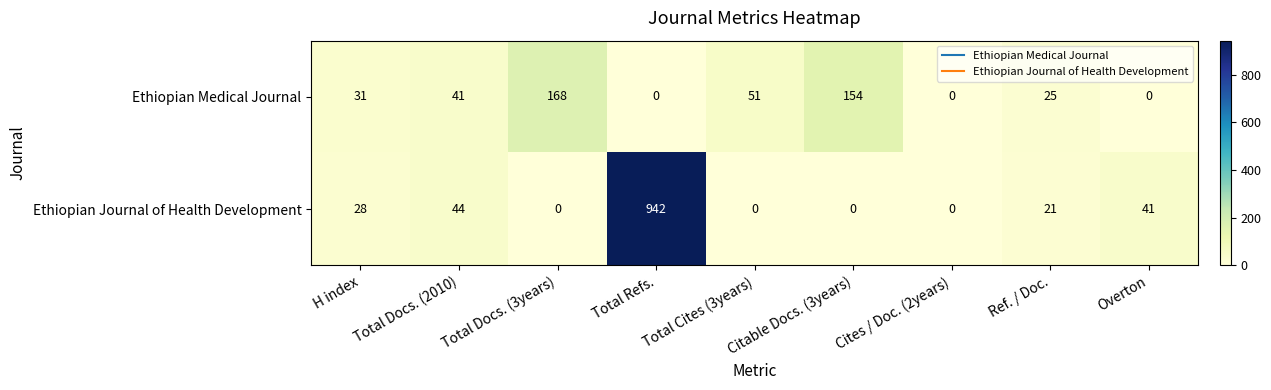

What is the maximum value for Ethiopian Medical Journal?

168